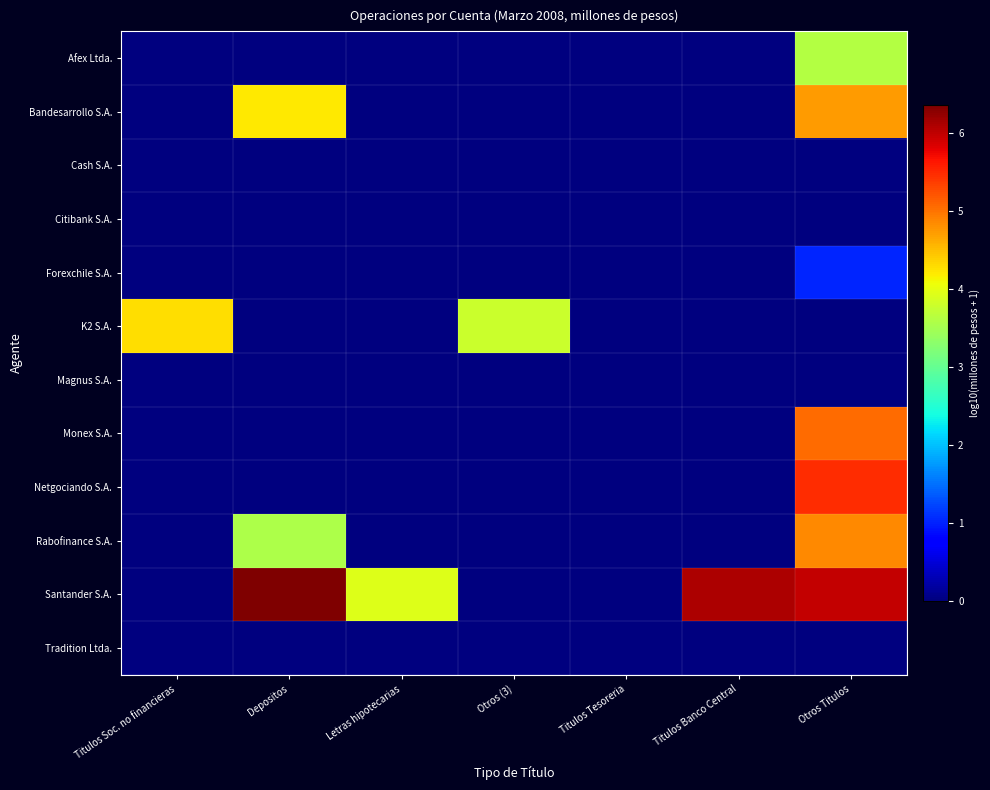

Which label corresponds to the largest value in the chart?

Depositos